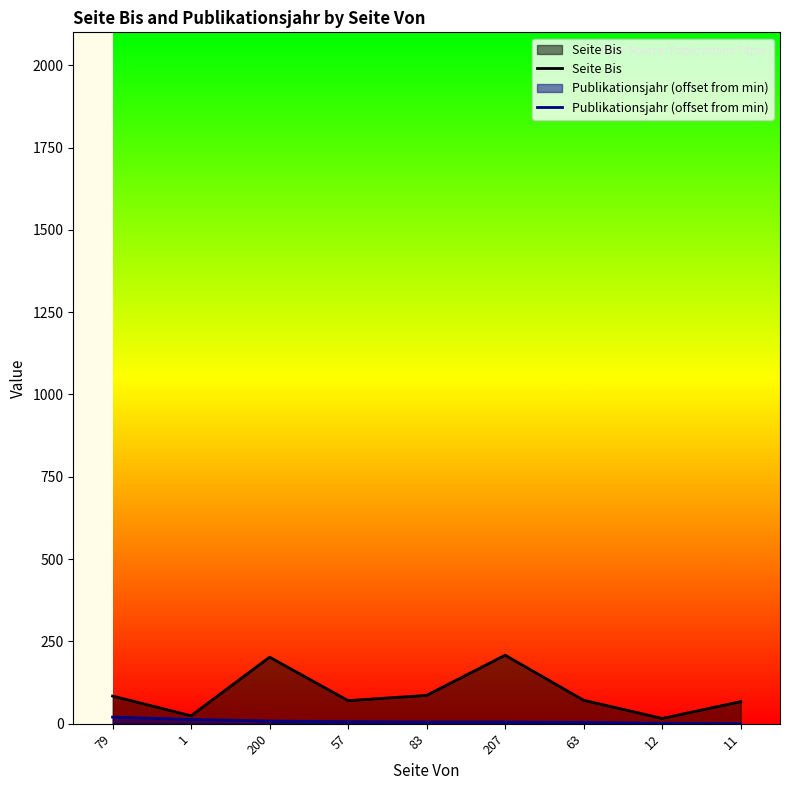

Is it true that Seite Bis equals 90 at 11?

False